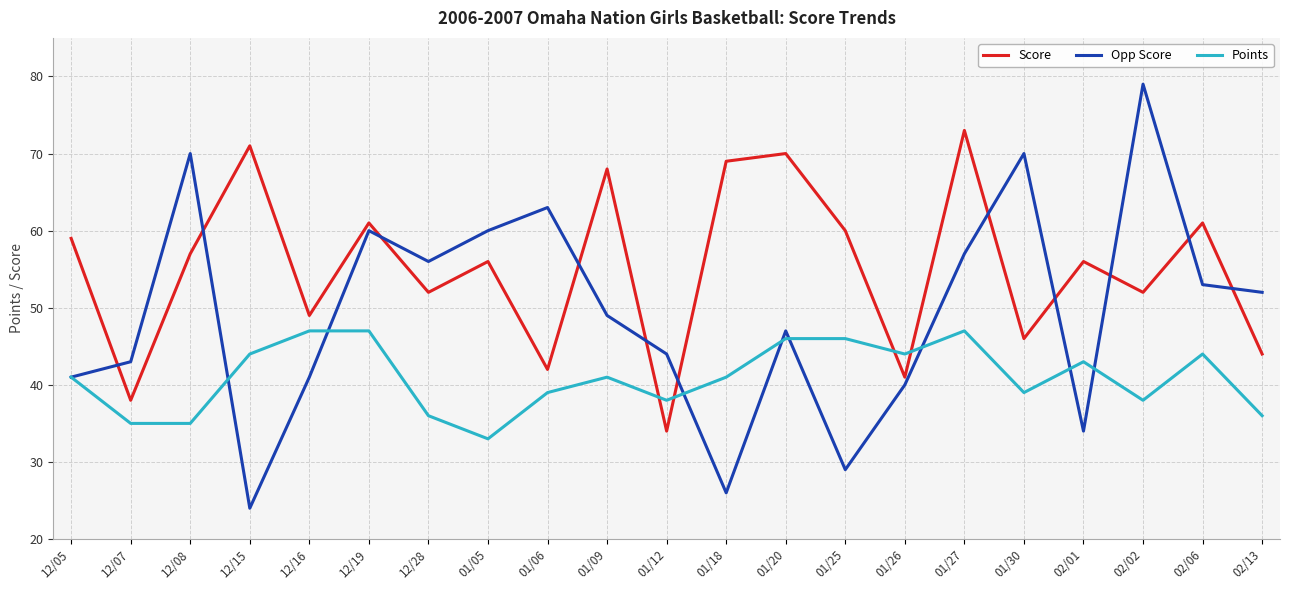

What is the difference between the maximum and second lowest values in the Opp Score series?

53